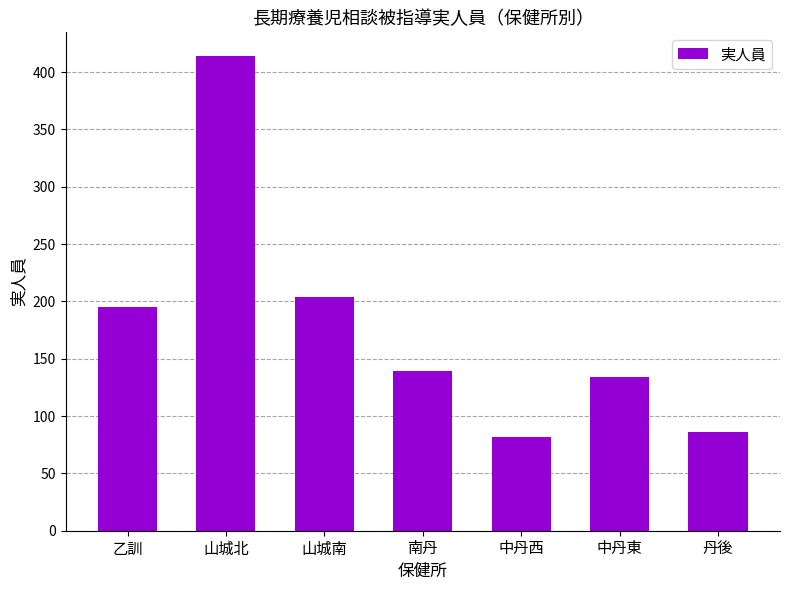

What is the difference between the maximum and minimum values?

332